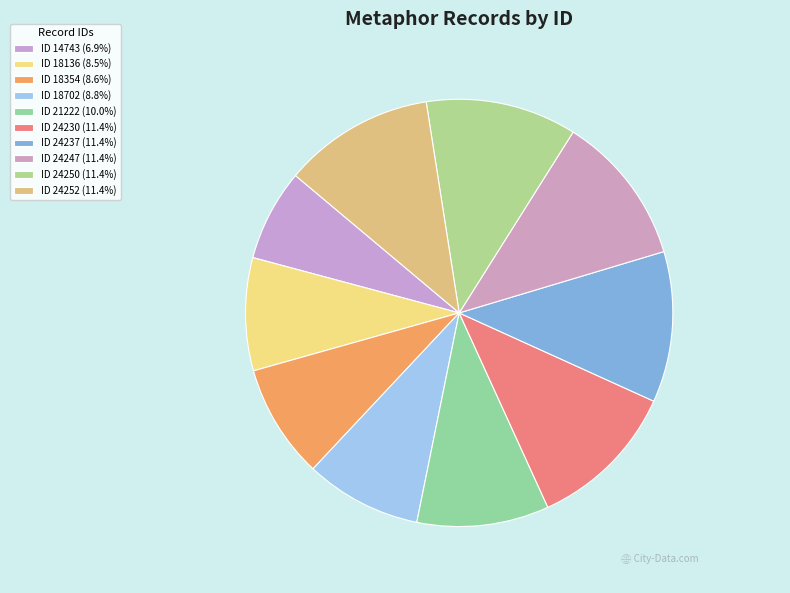

Is there any slice that represents more than half of the pie?

No